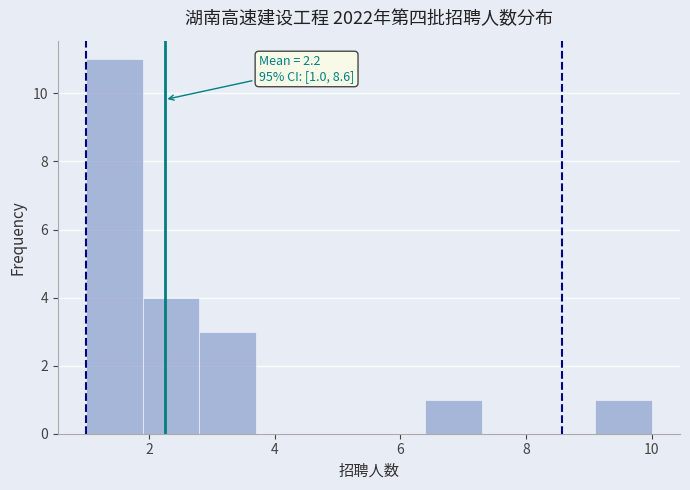

Over which range of the x-axis is the bar tallest?

1.0 to 1.9